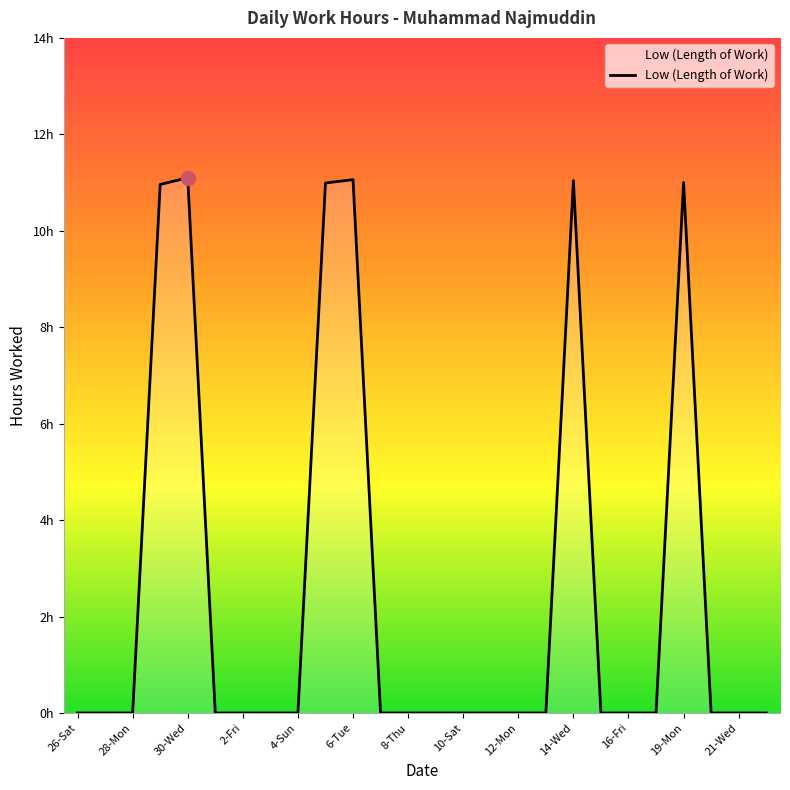

What is the maximum value shown in the chart?

11.1